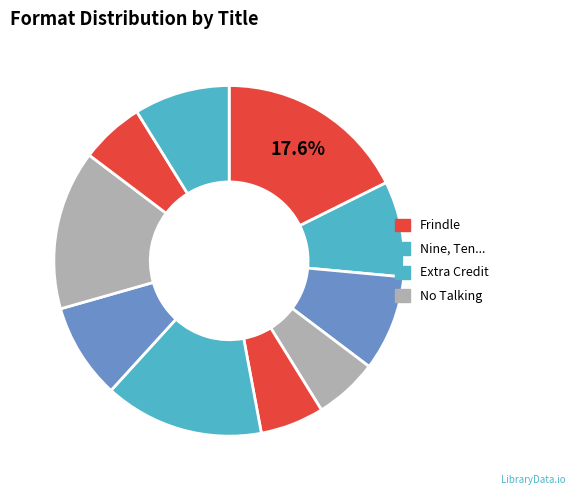

How many slices are in this pie chart?

10